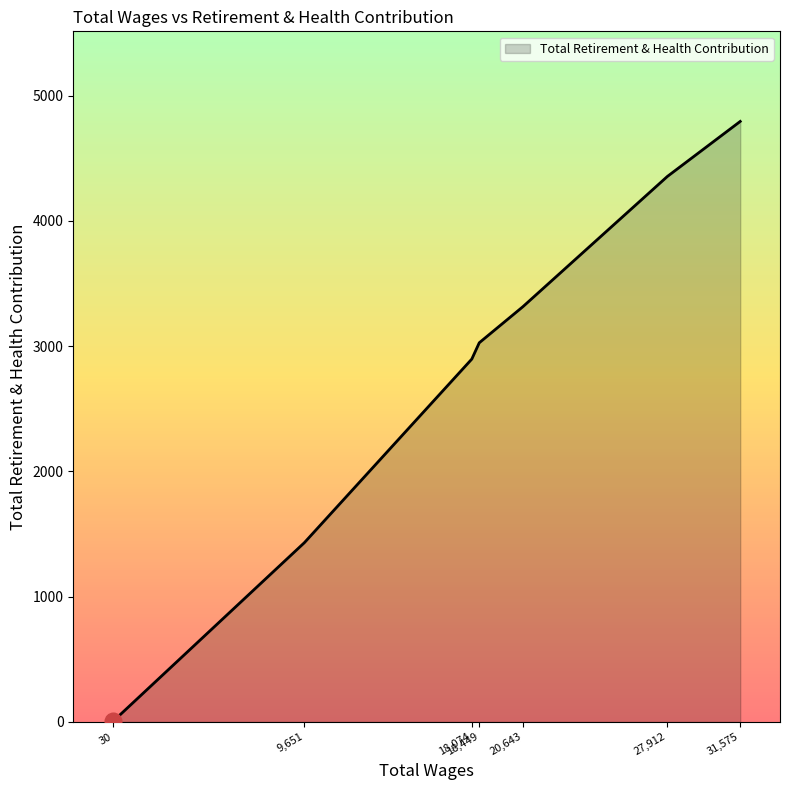

What is the difference between the maximum and minimum values?

4789